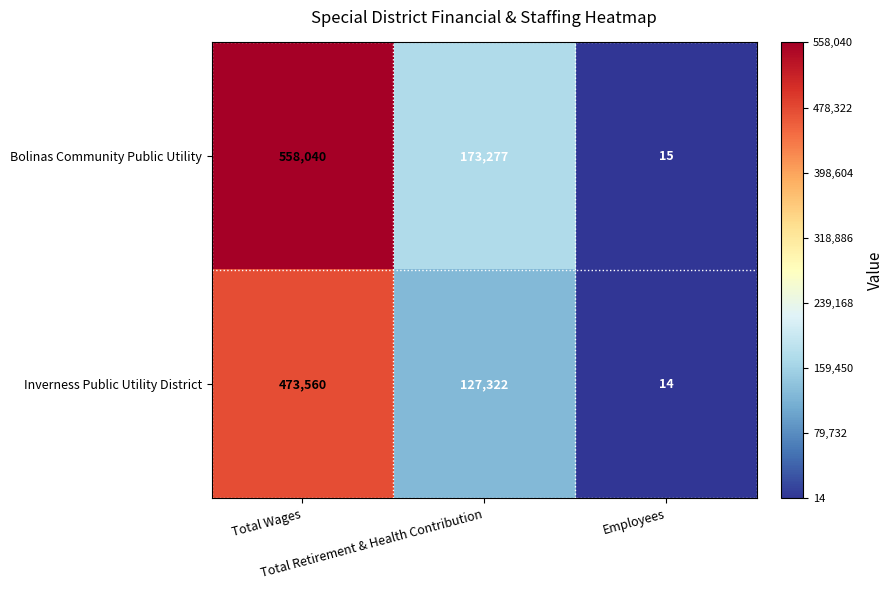

What is the maximum value shown in the chart?

558040